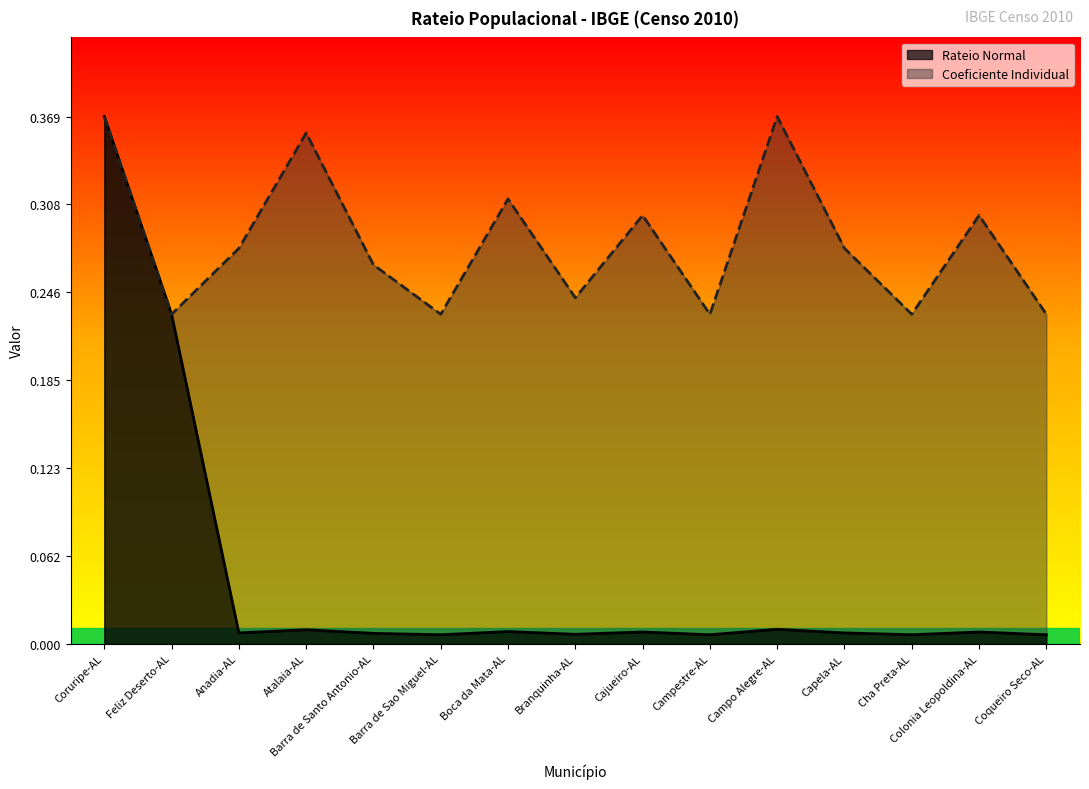

What position from the right is Campo Alegre-AL?

5